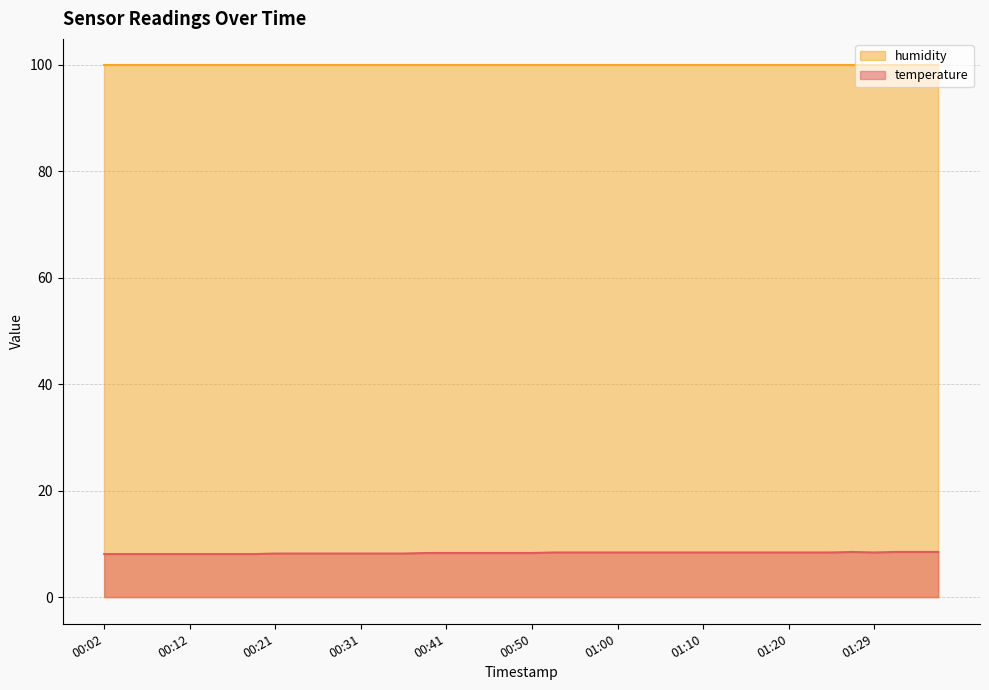

How many lines are shown in the chart?

2